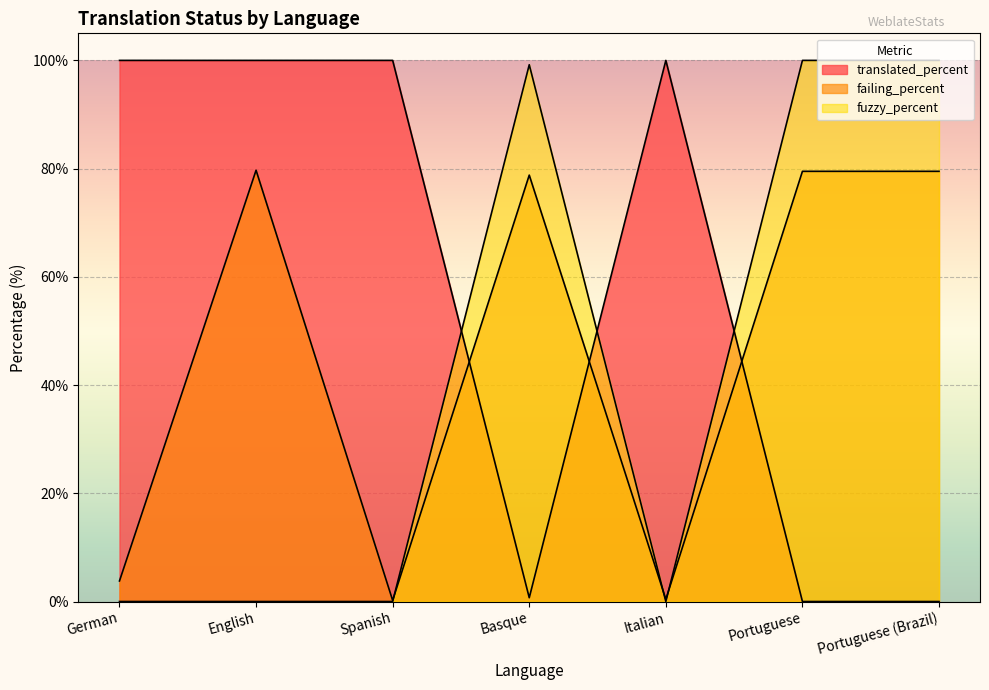

What are all the series names shown in the legend?

translated_percent, failing_percent, fuzzy_percent